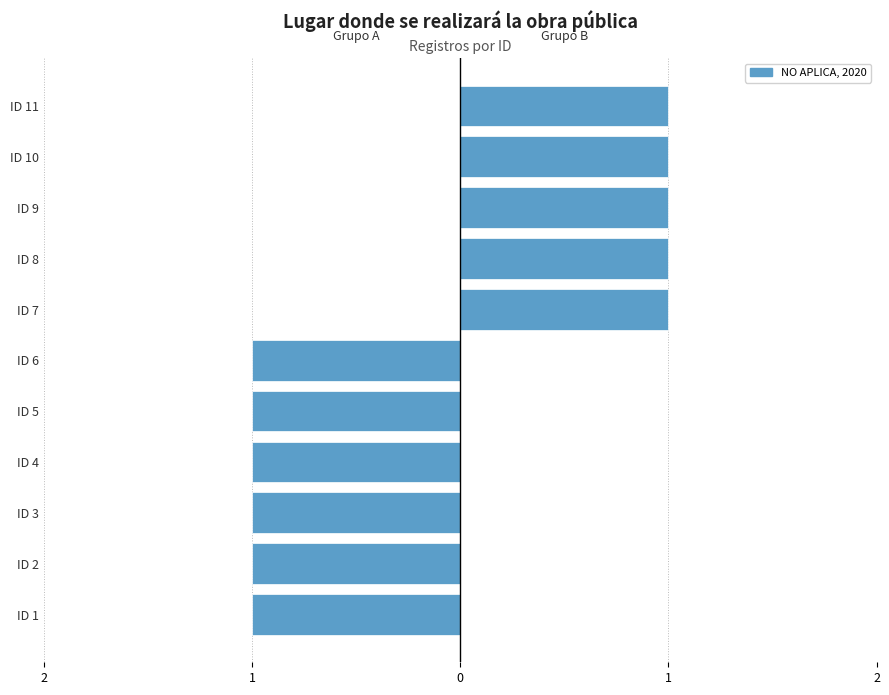

Count the number of categories in the chart.

11